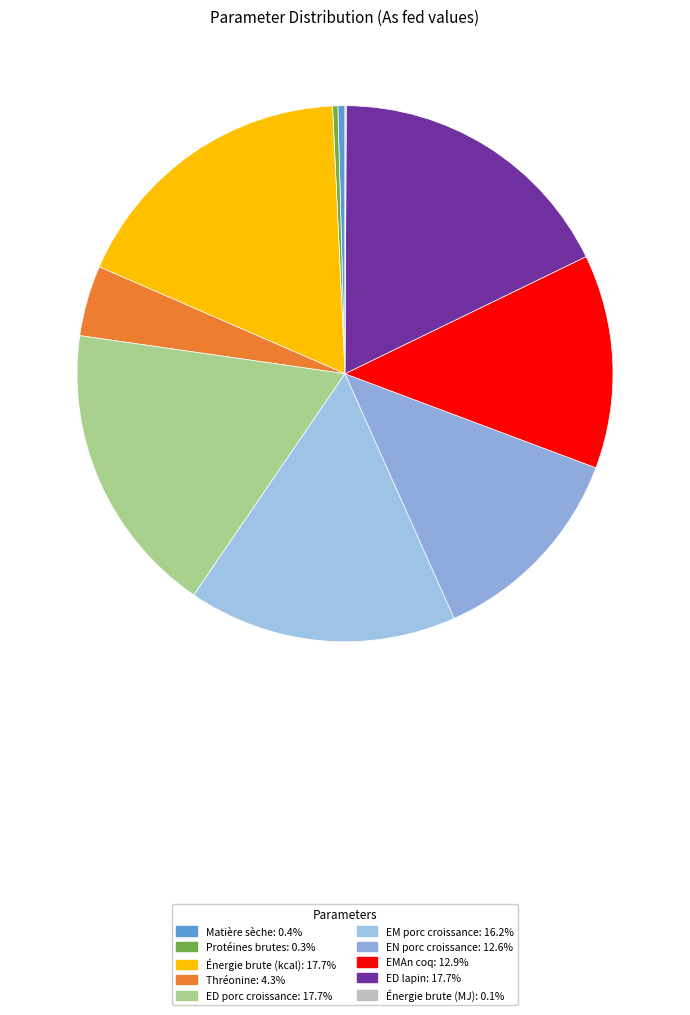

Rank the categories by value from lowest to highest.

Énergie brute (MJ), Protéines brutes, Matière sèche, Thréonine, EN porc croissance, EMAn coq, EM porc croissance, Énergie brute (kcal), ED porc croissance, ED lapin